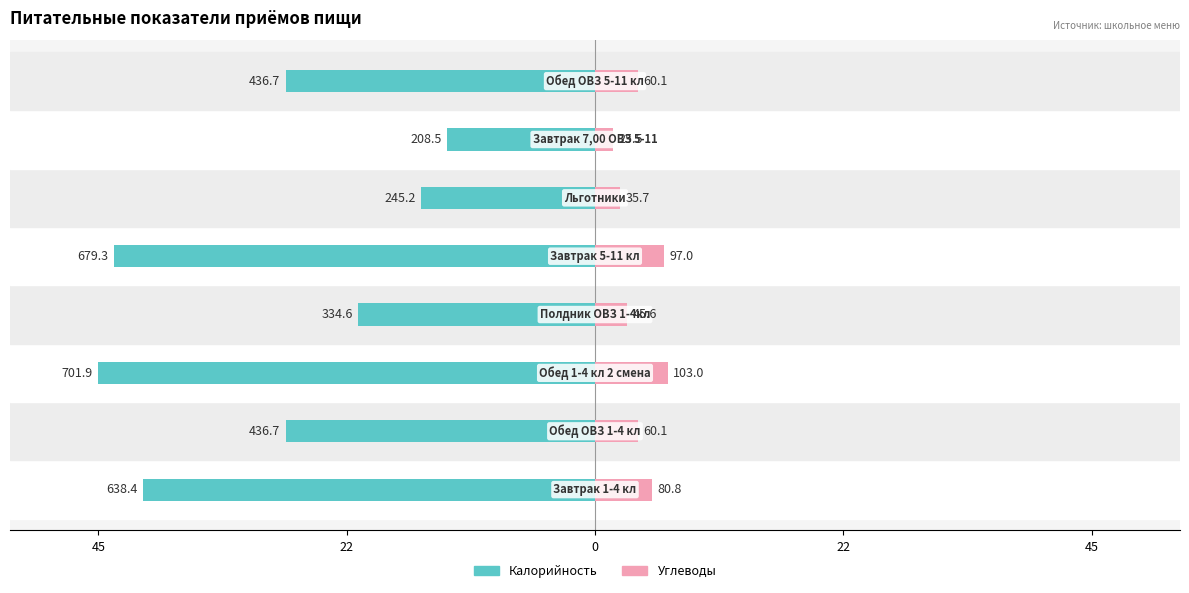

Does the chart contain stacked bars?

No